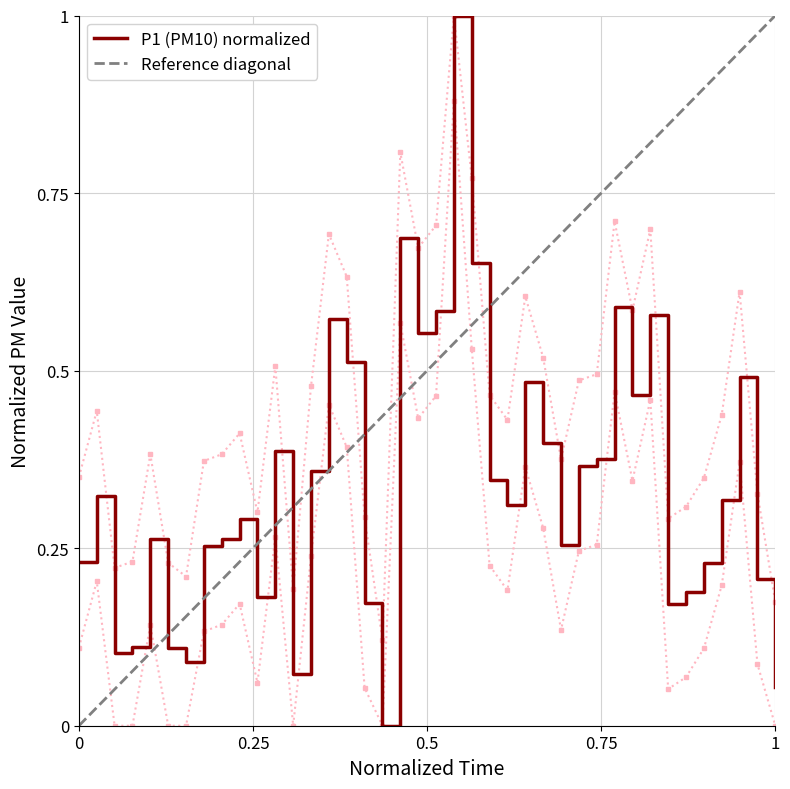

What is the highest value of the P1 (PM10) normalized series?

1.0